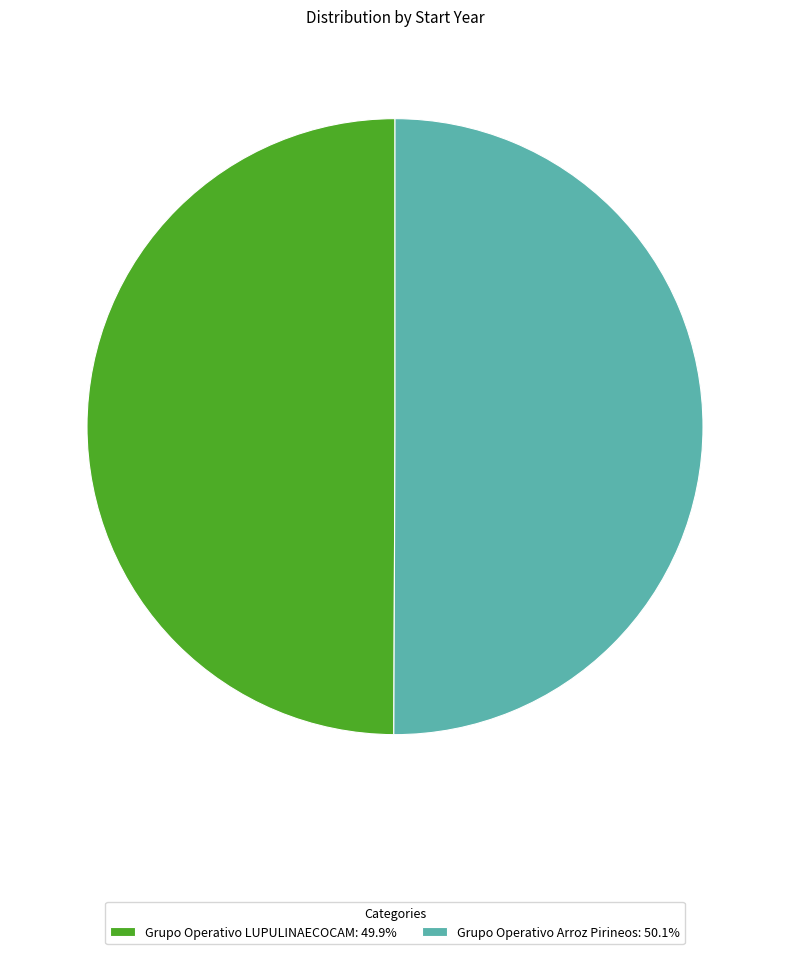

Approximately how many times larger is the value at Grupo Operativo Arroz Pirineos: 50.1% compared to Grupo Operativo LUPULINAECOCAM: 49.9%?

1.0